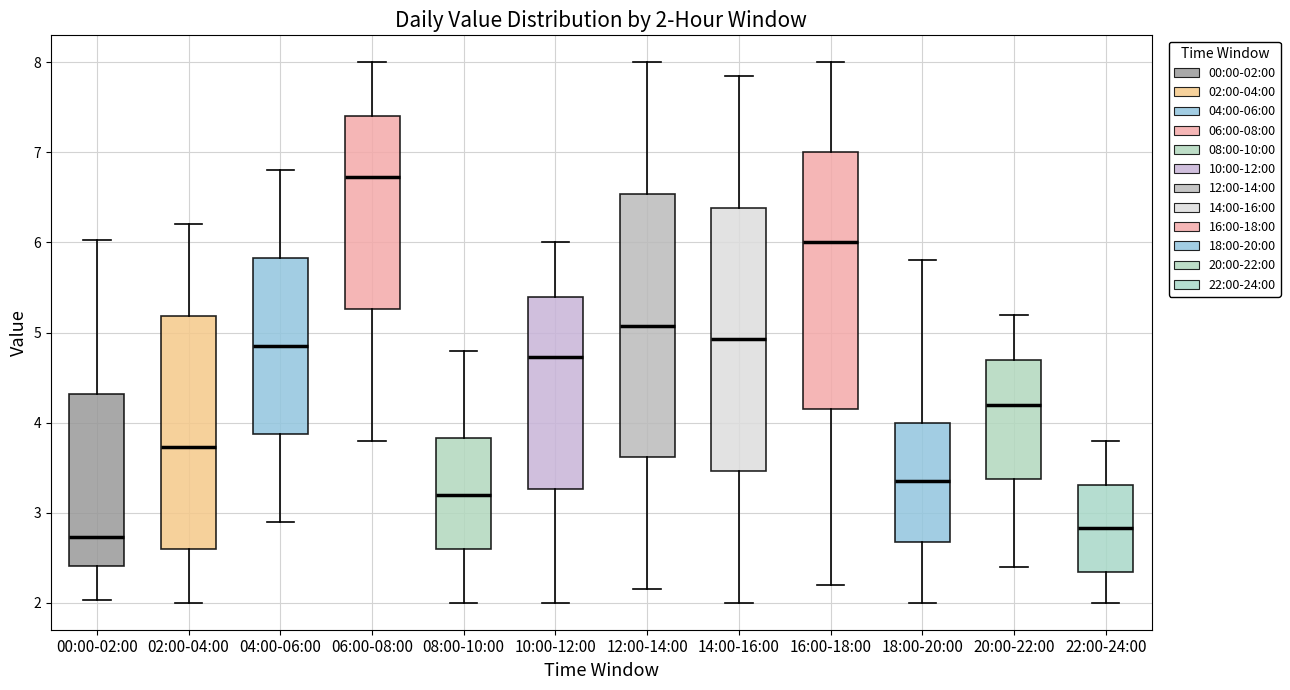

Which box has the highest median line?

06:00-08:00